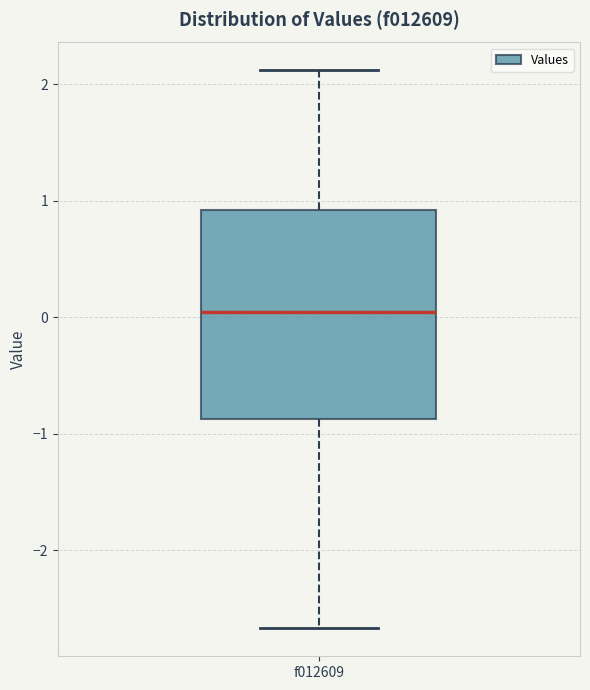

Read this box plot against the y-axis: the position of the median line, the range covered by the box, and the ends of both whiskers. The values are not printed on the chart, so give them approximately, as read against the axis.

median 0.0, box -0.9 to 0.9, whiskers -2.7 to 2.1